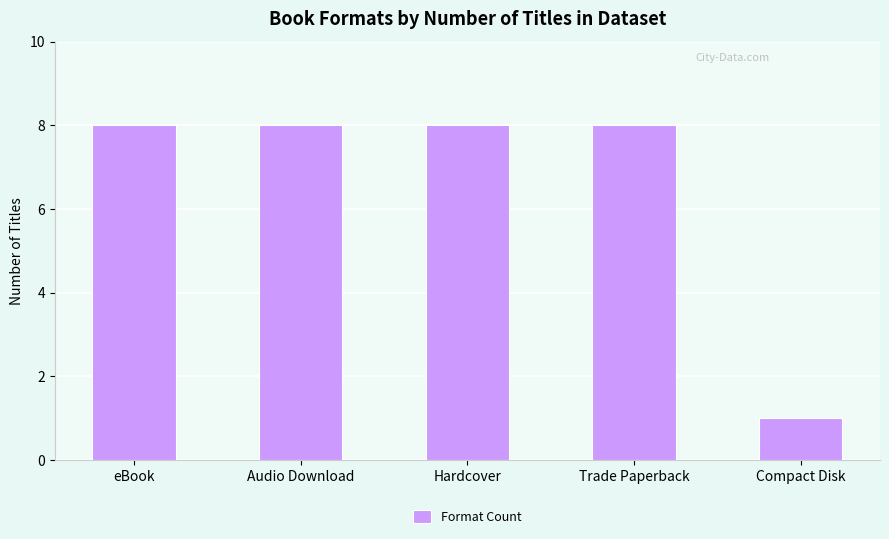

What is the maximum value shown in the chart?

8